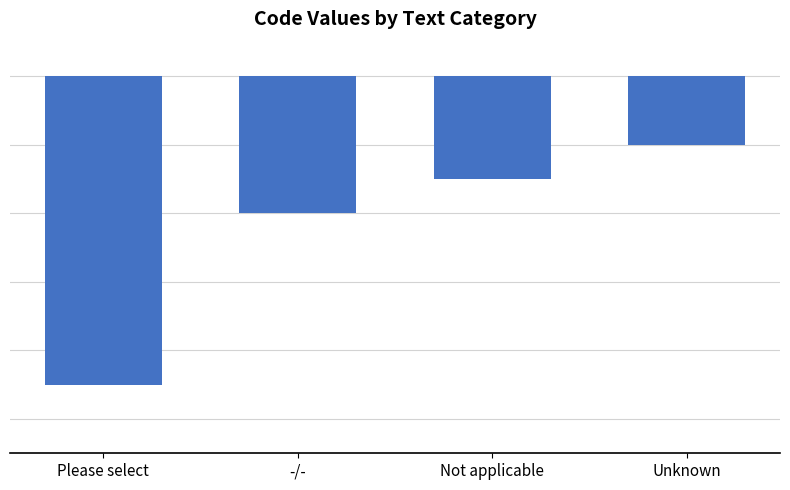

At which category does the chart reach its peak across all series?

Unknown